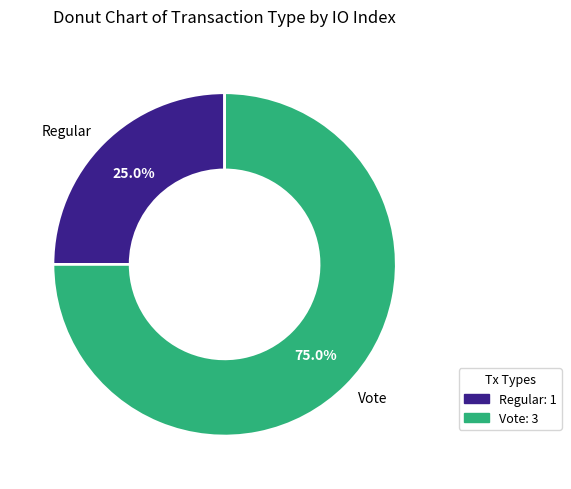

What is the largest slice in the pie chart?

Vote